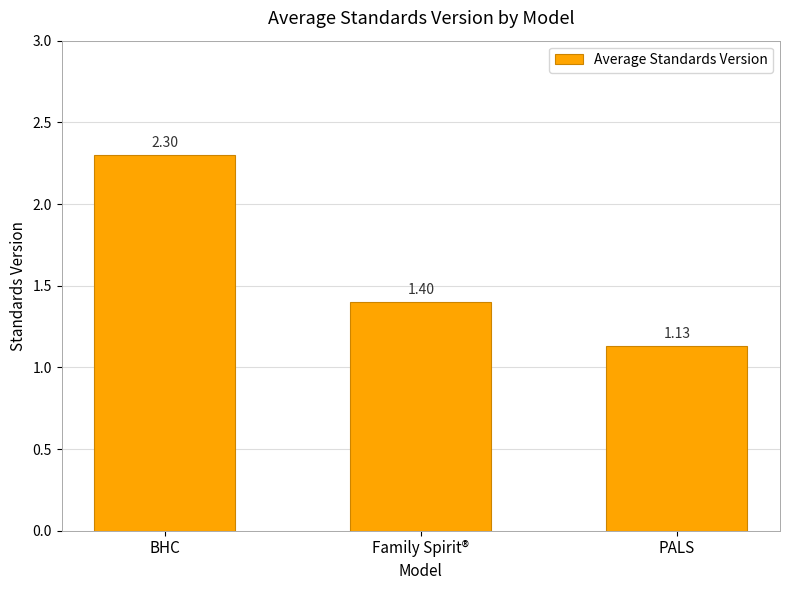

Is it true that the value at Family Spirit® is 1.4?

True